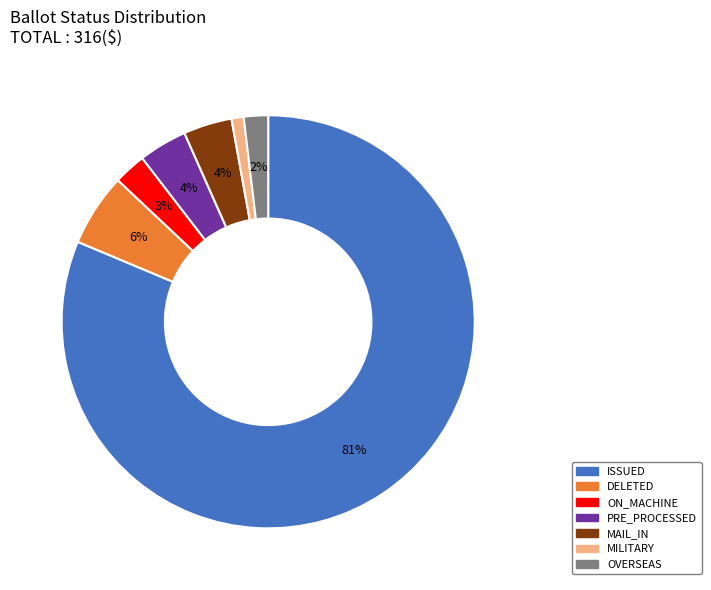

Is there a majority slice in this chart?

Yes